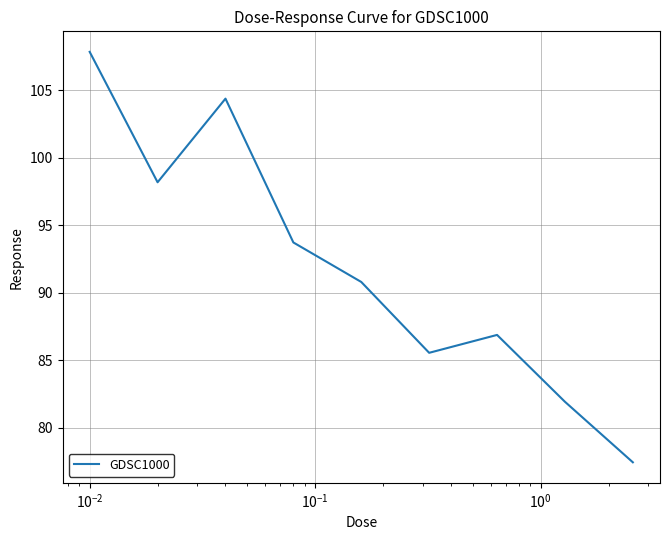

What is the minimum value shown in the chart?

77.4